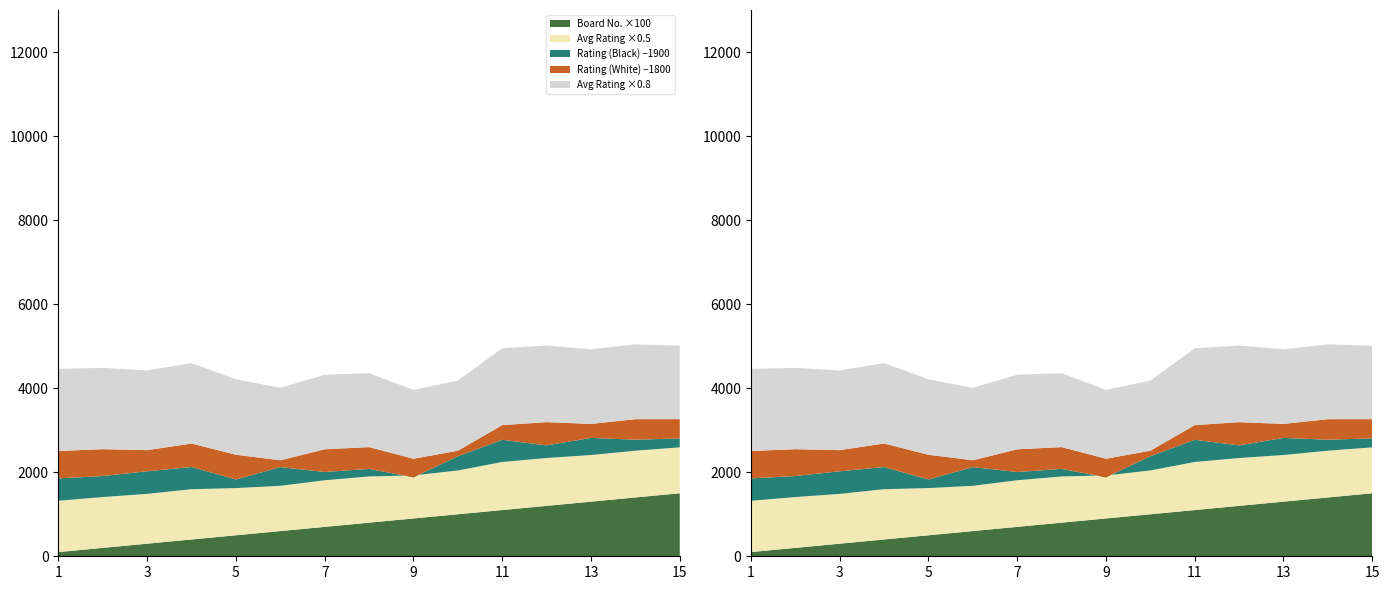

Reading right to left, extract all data points from this chart.

Board No.: 15=15	14=14	13=13	12=12	11=11	10=10	9=9	8=8	7=7	6=6	5=5	4=4	3=3	2=2	1=1
Rating (White): 15=2259	14=2288	13=2133	12=2353	11=2149	10=1932	9=2241	8=2319	7=2340	6=1963	5=2388	4=2359	3=2303	2=2439	1=2452
Rating (Black): 15=2112	14=2162	13=2307	12=2201	11=2428	10=2238	9=1856	8=2080	7=2097	6=2345	5=2105	4=2428	3=2438	2=2400	1=2433
Avg Rating: 15=2185	14=2225	13=2220	12=2277	11=2288	10=2085	9=2048	8=2199	7=2218	6=2154	5=2246	4=2393	3=2370	2=2419	1=2442